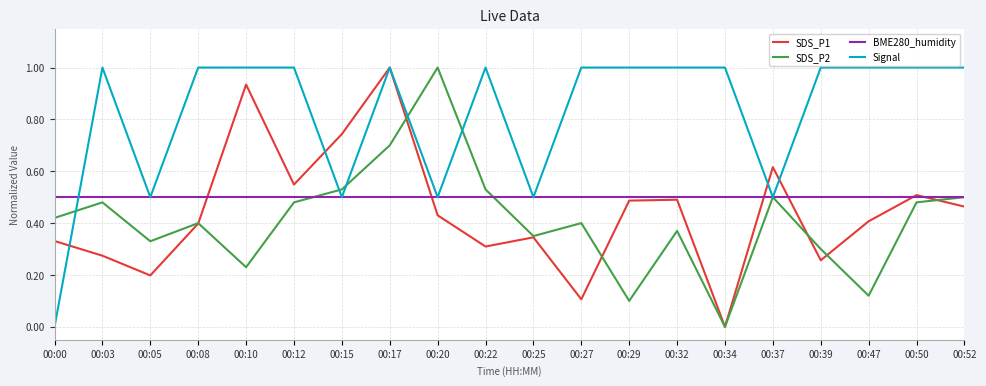

The value of SDS_P2 at 00:00 is 0.4. True or false?

True